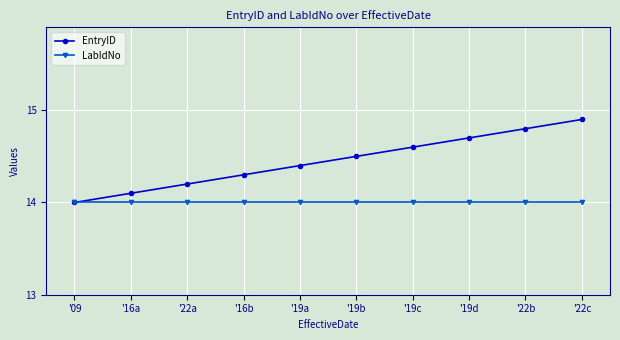

True or false: EntryID has more than 1 points higher than both neighbors.

False